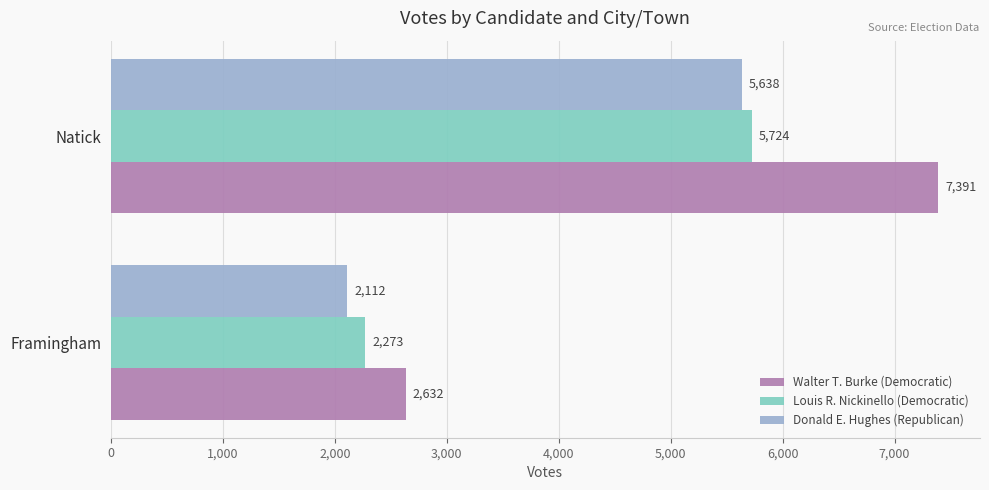

At which category is the sum across all series the highest?

Natick